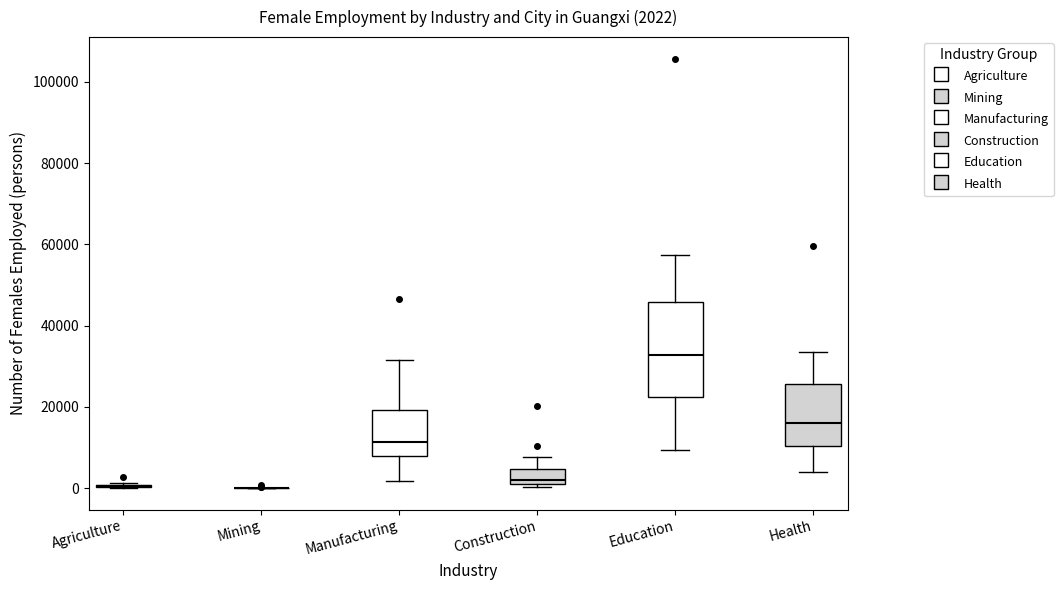

Which box is the tallest, from its lower edge to its upper edge?

Education